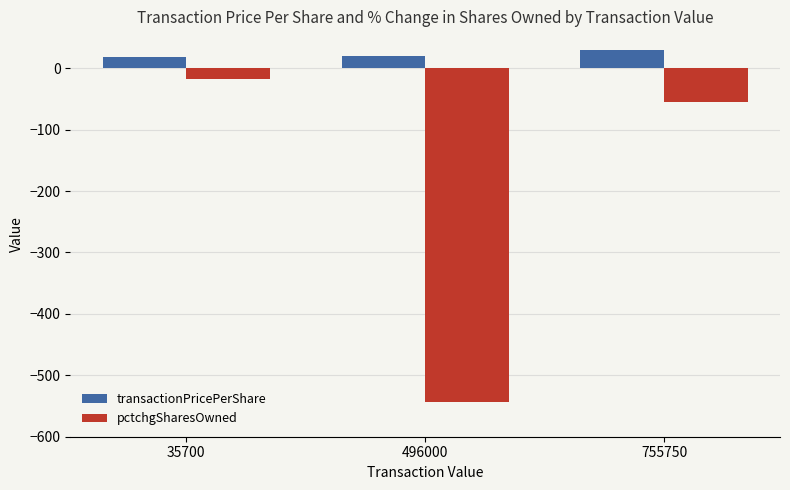

What is the value of the transactionPricePerShare bar at the 3rd from the left?

30.2